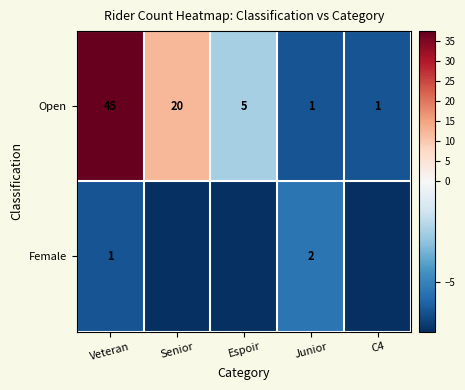

Rank the series at Veteran from lowest to highest value.

Female, Open